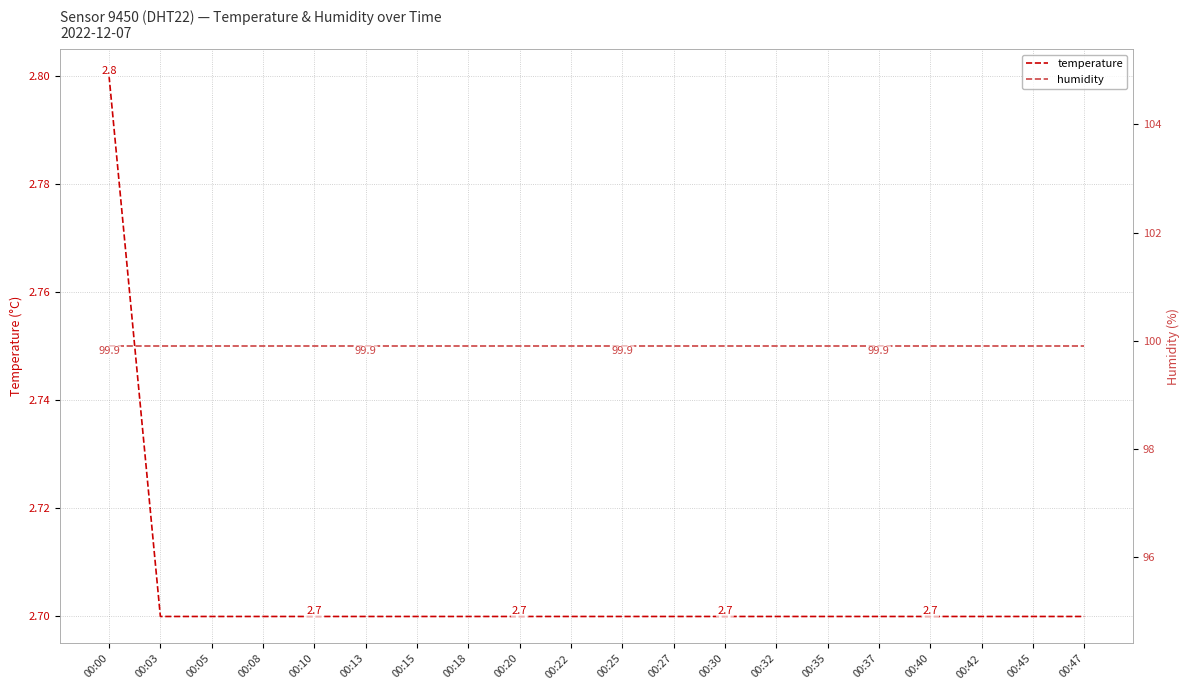

What is the sum of the humidity values at 00:13 and 00:08?

199.8